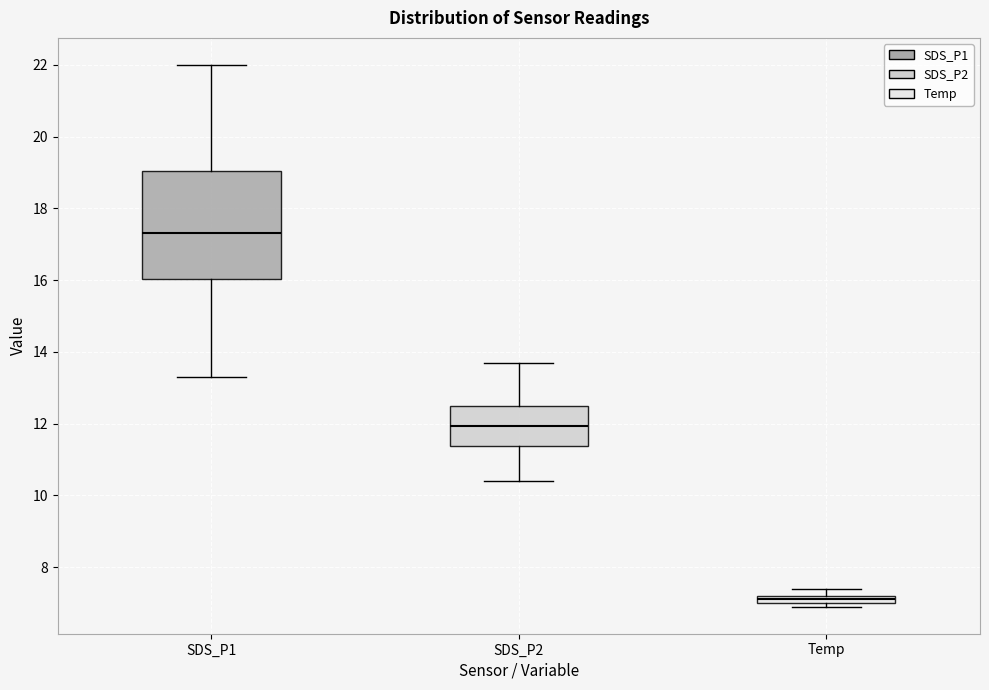

Where does the median line of the box for SDS_P1 sit on the y-axis? The values are not printed on the chart, so give them approximately, as read against the axis.

17.4